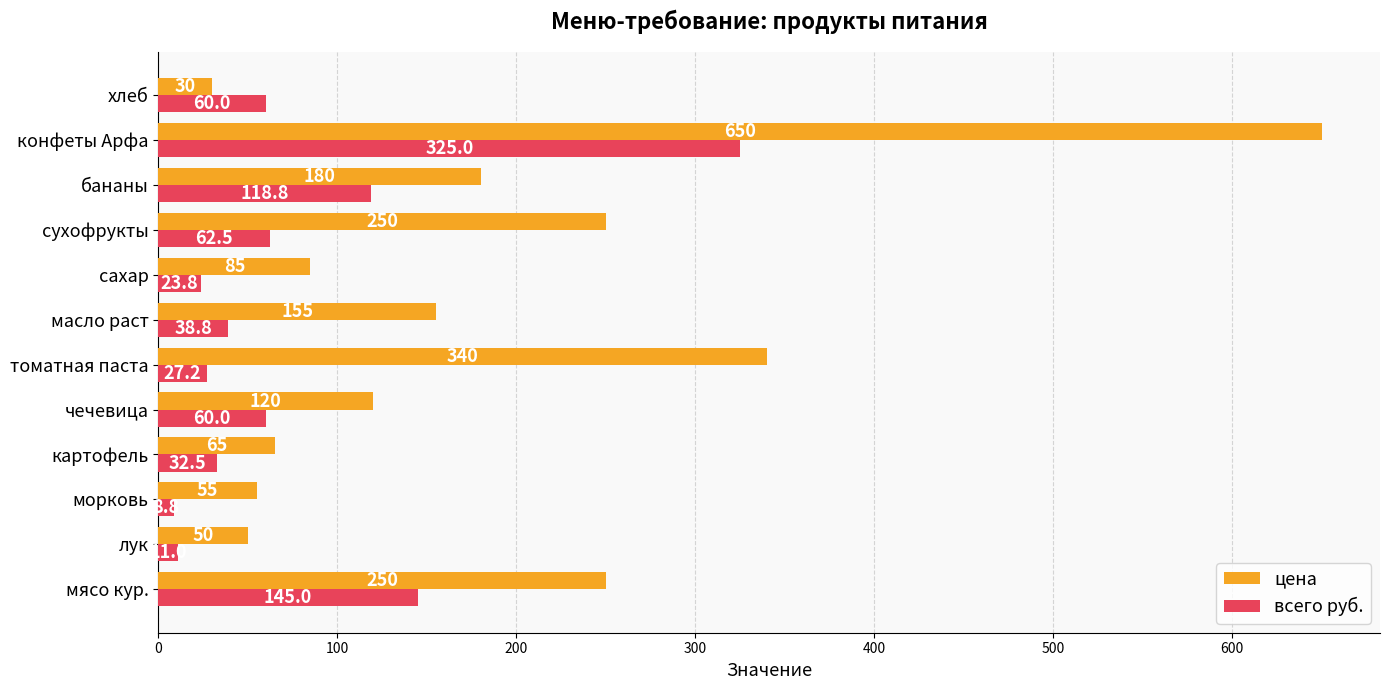

What is the sum of the цена values at сахар and конфеты Арфа?

735.0